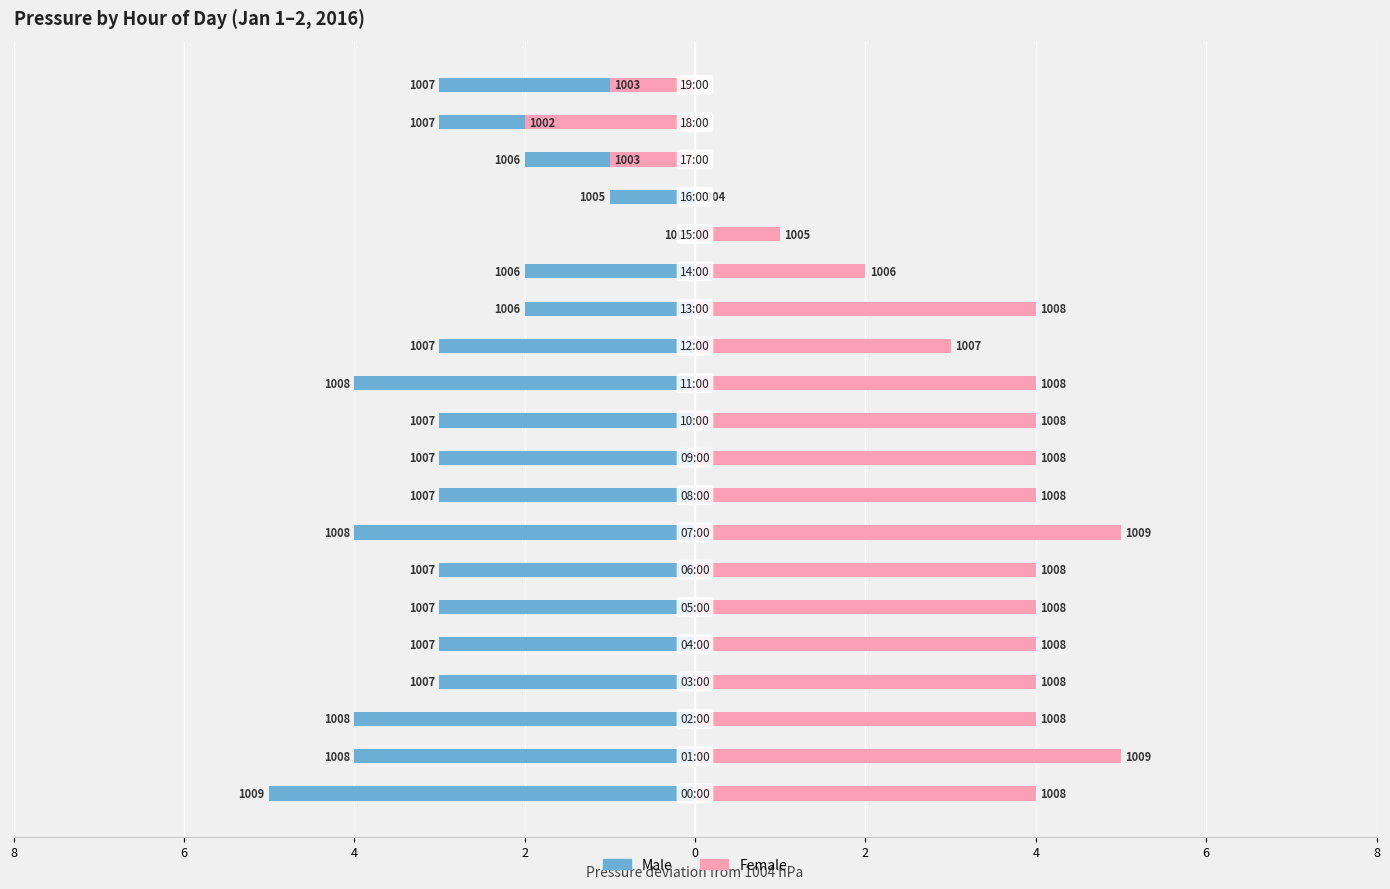

Which series has the largest total across all categories?

Female